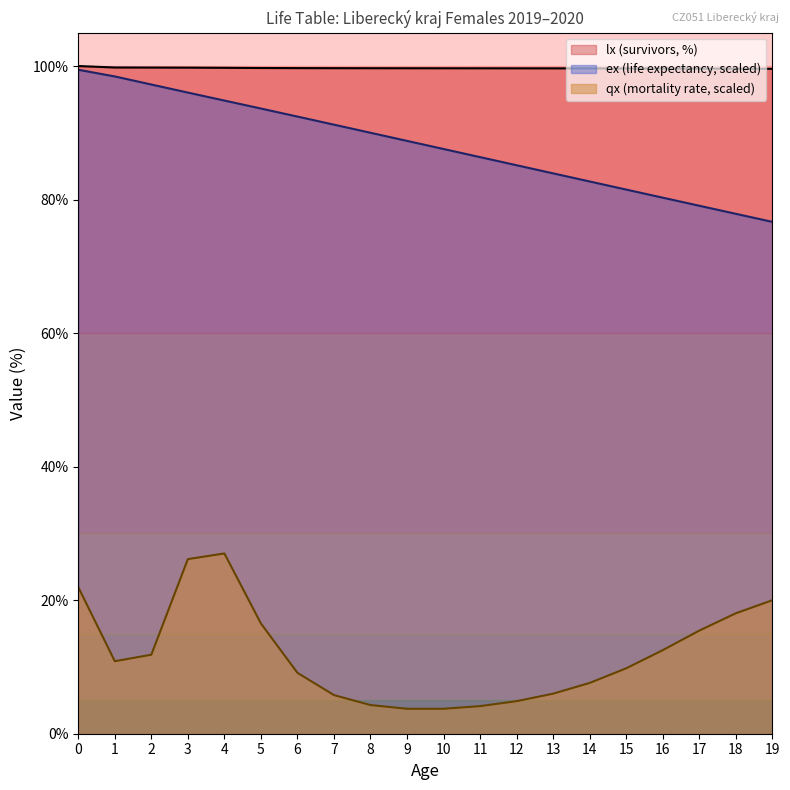

What is the maximum value shown in the chart?

100.0